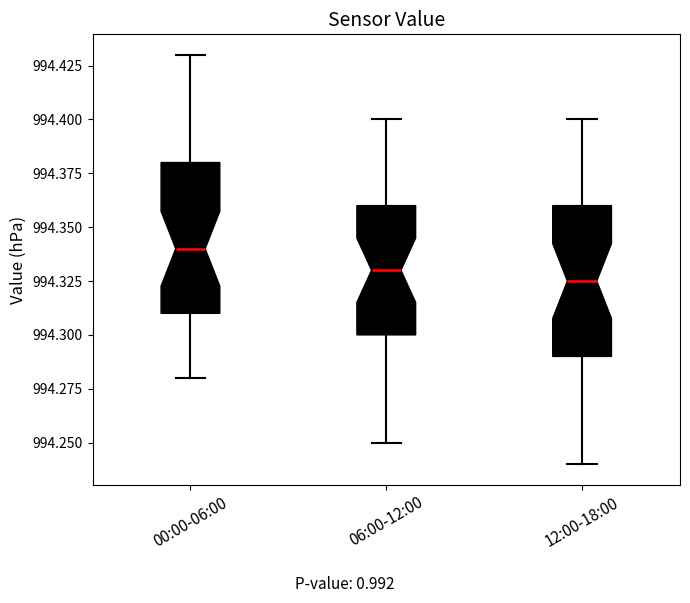

Reading left to right, read every box against the y-axis: the position of its median line, the range the box covers, and the ends of its whiskers. The values are not printed on the chart, so give them approximately, as read against the axis.

00:00-06:00: median 994.340, box 994.310 to 994.380, whiskers 994.280 to 994.430
06:00-12:00: median 994.330, box 994.300 to 994.360, whiskers 994.250 to 994.400
12:00-18:00: median 994.325, box 994.290 to 994.360, whiskers 994.240 to 994.400